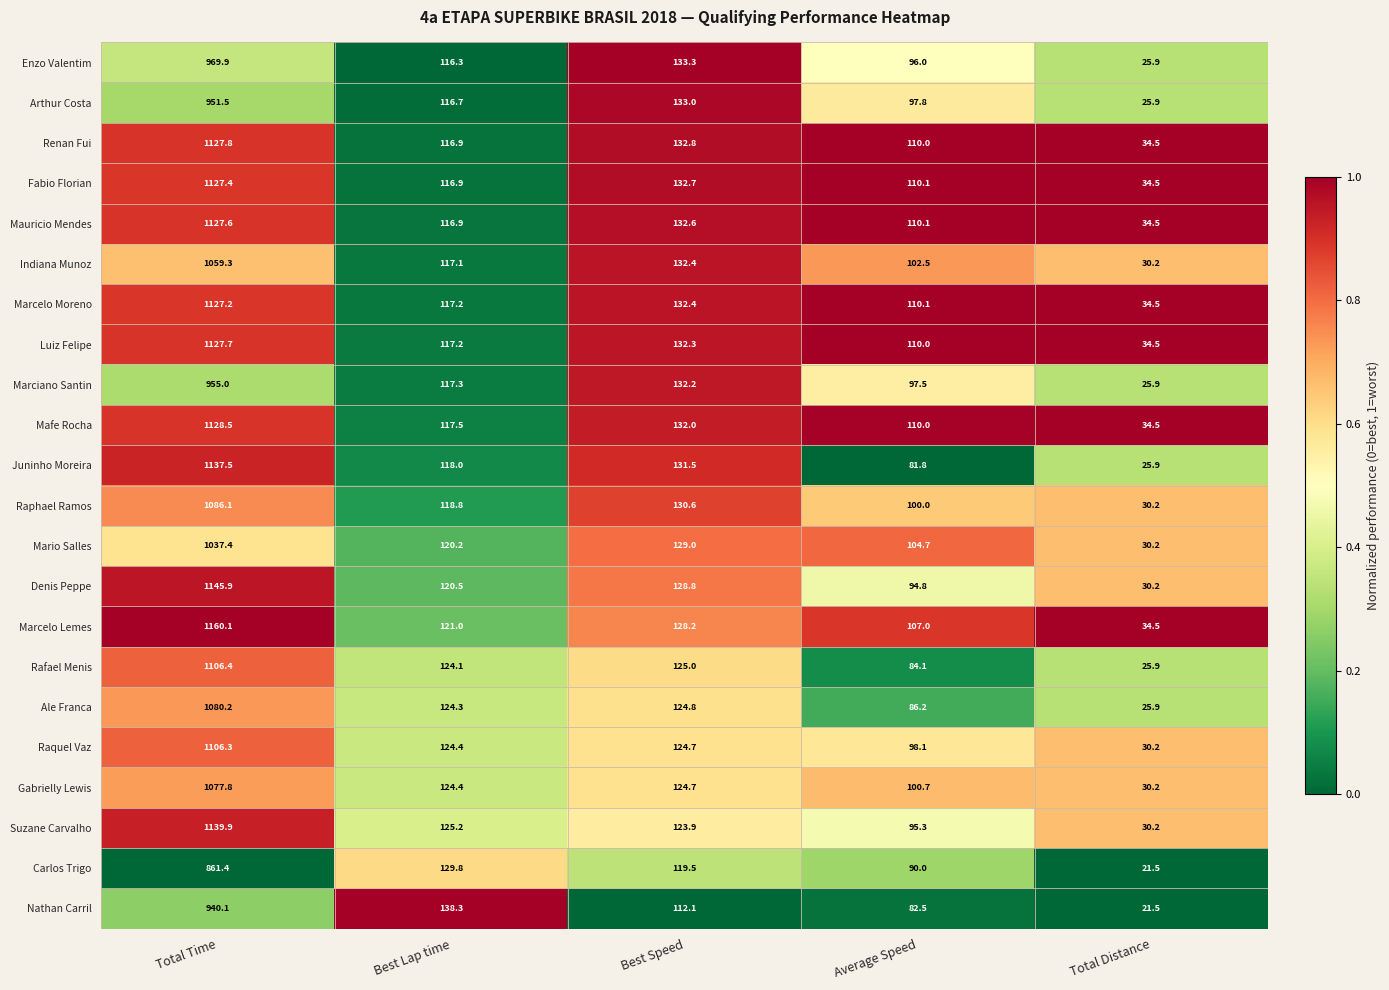

What is the sum of all Rafael Menis values?

1465.5